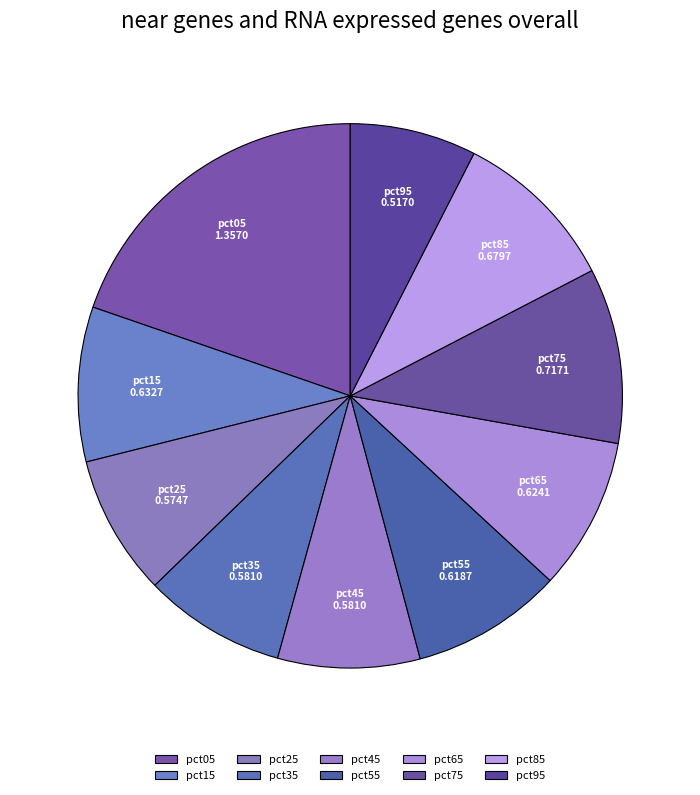

Combined, do pct25 and pct15 account for over 50%?

No